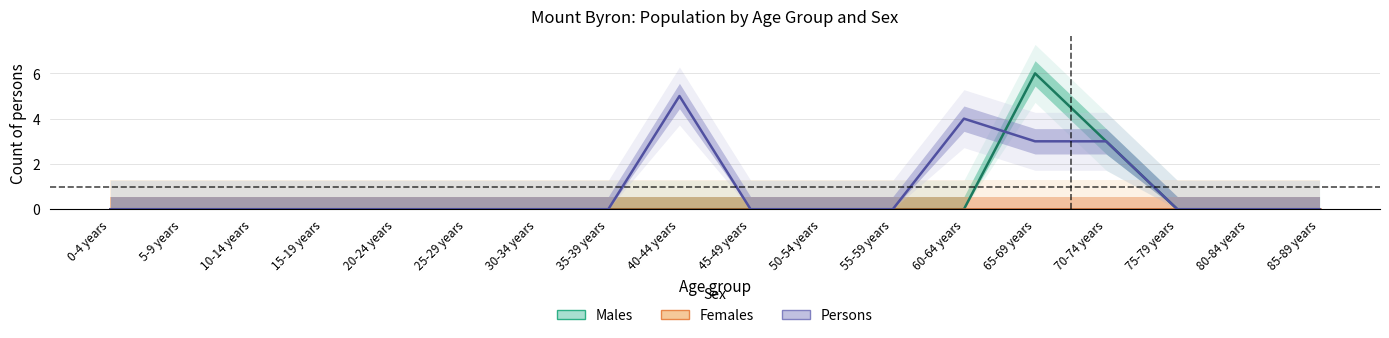

At how many categories does at least one series exceed 3?

3